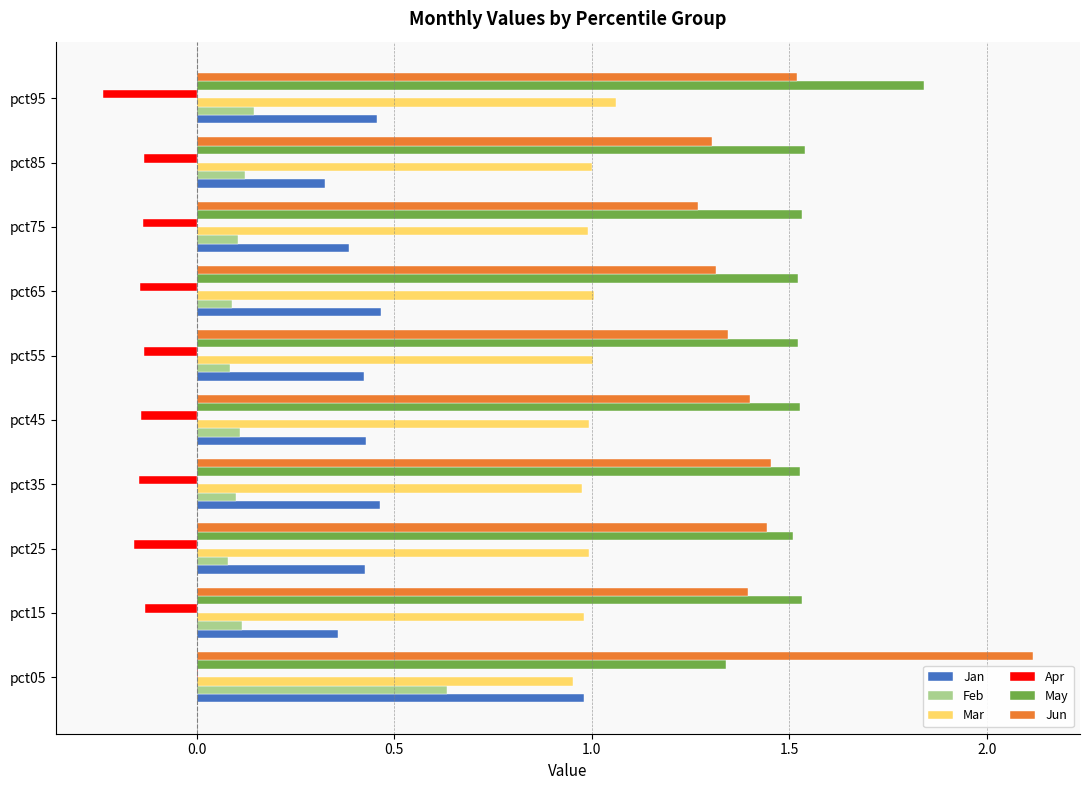

Is the value of Apr at pct75 greater than the value of Jun at pct95?

No